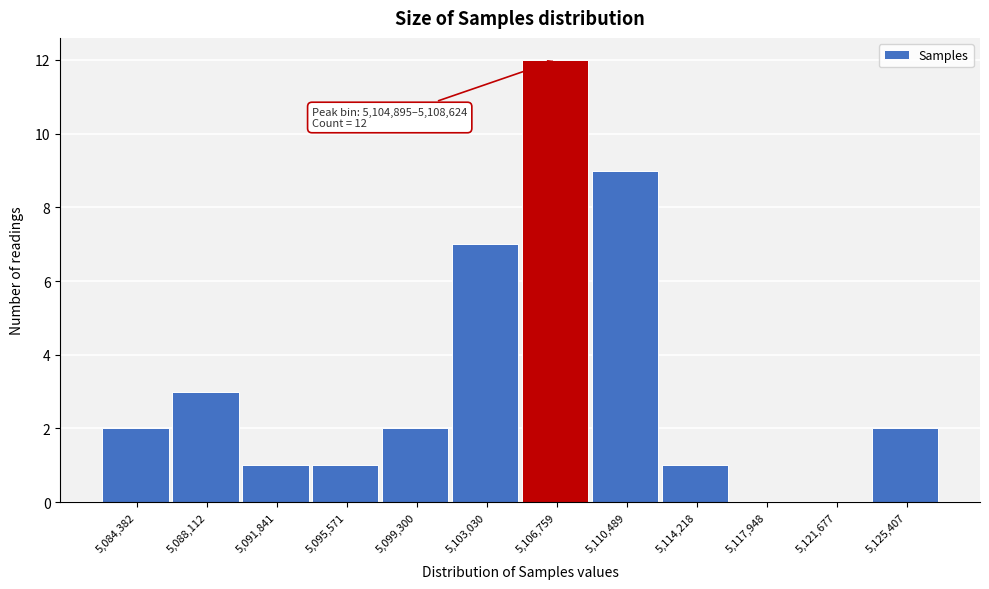

Which range on the x-axis has the tallest bar?

5105000 to 5108500